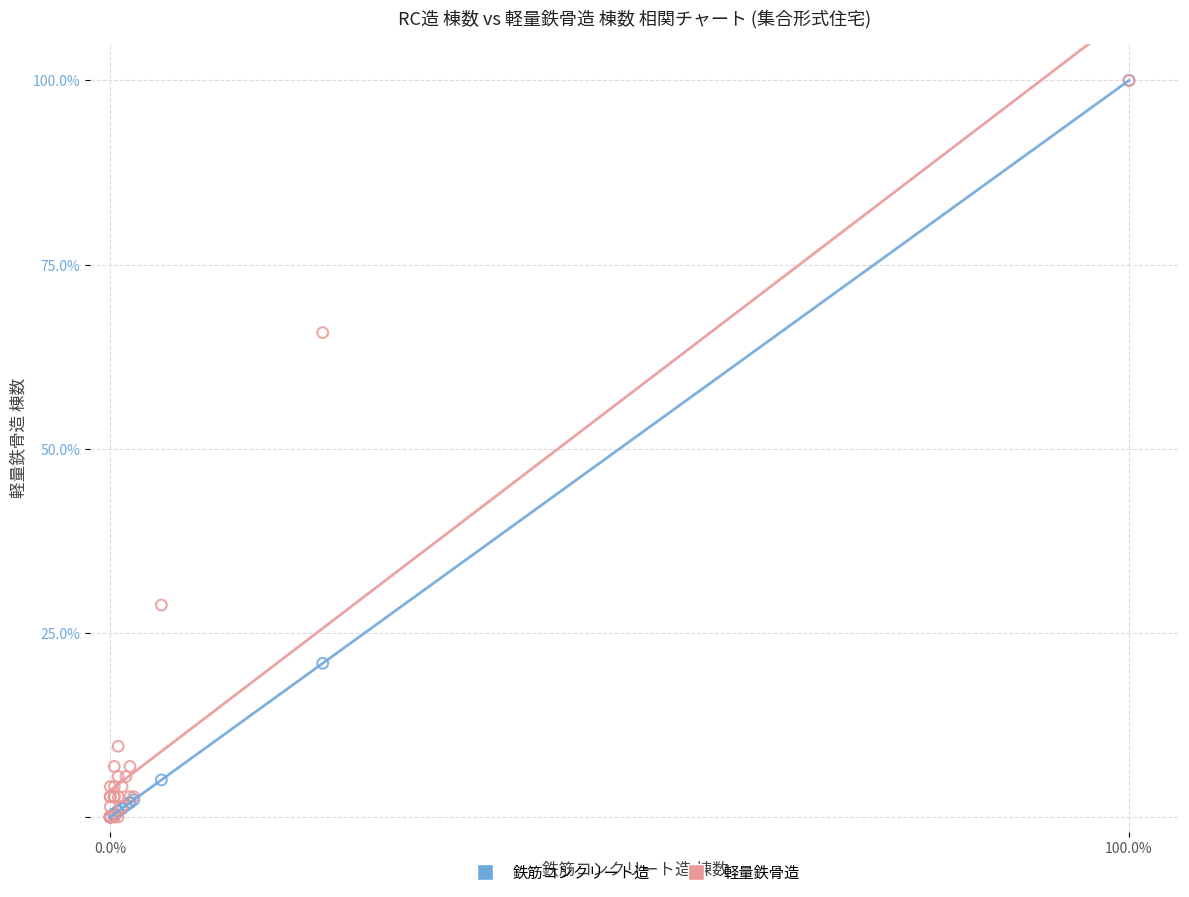

In the 鉄筋コンクリート造 series, what Y value is closest to 50?

20.8